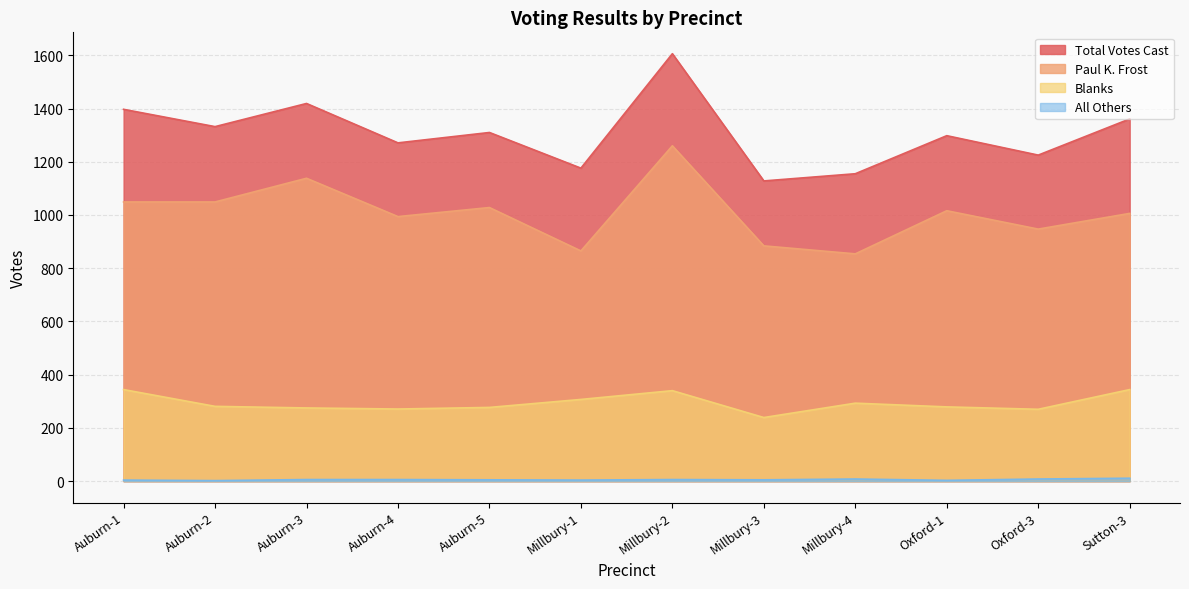

True or false: Blanks and All Others intersect in this chart.

False